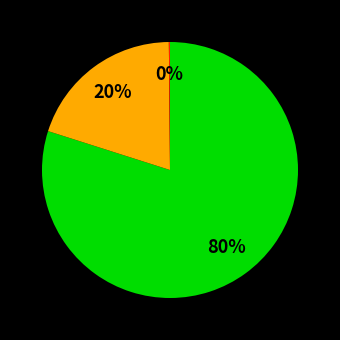

To the nearest percent, what is the average slice percentage?

33%